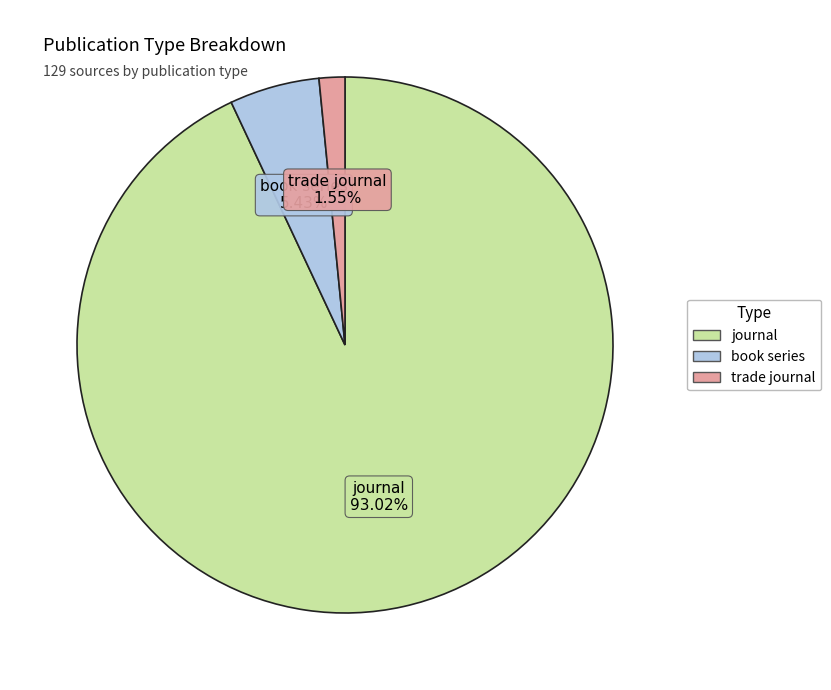

Is there any slice that represents more than half of the pie?

Yes